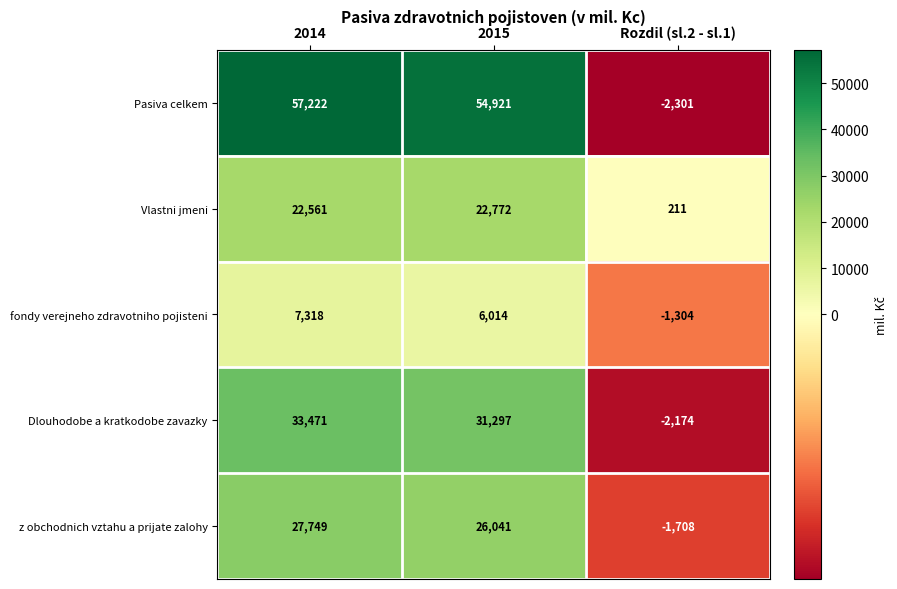

The value of z obchodnich vztahu a prijate zalohy at 2015 is 26041. True or false?

True